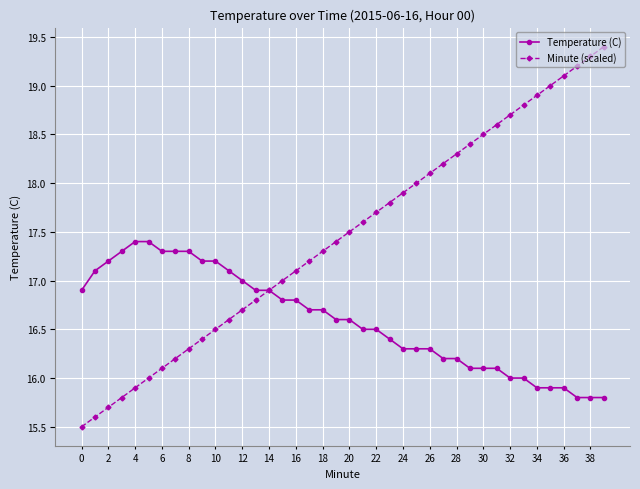

True or false: Minute (scaled) has more than 0 points higher than both neighbors.

False